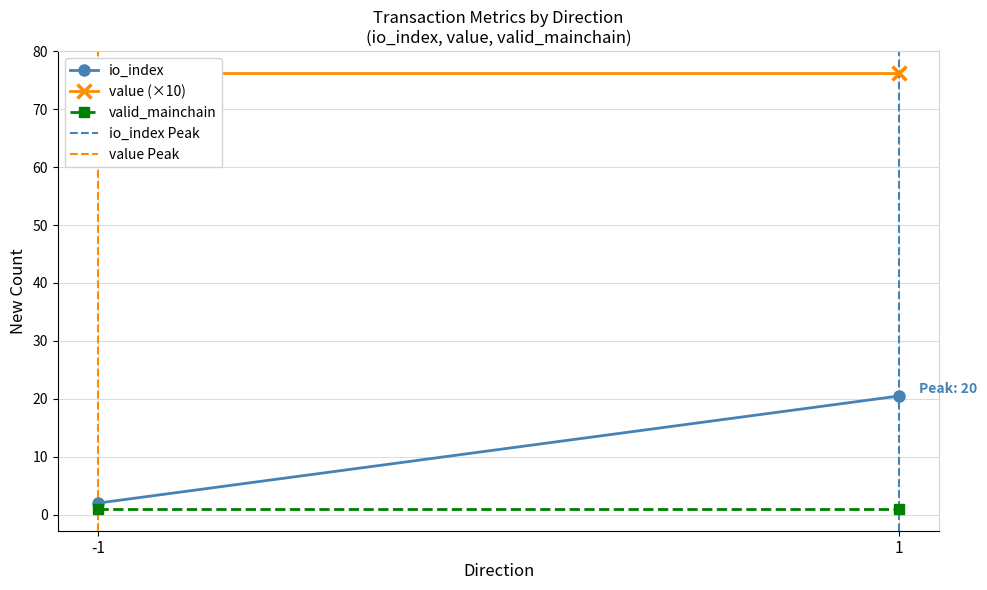

Which series changed the most between -1 and 1?

io_index